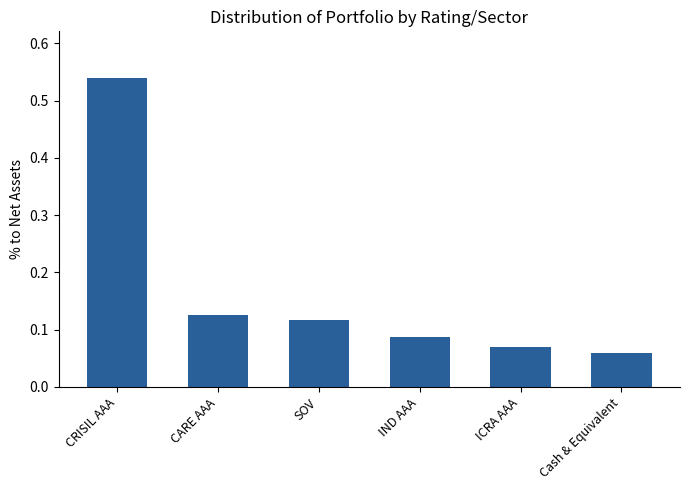

List the labels in order of value, smallest first.

Cash & Equivalent, ICRA AAA, IND AAA, SOV, CARE AAA, CRISIL AAA